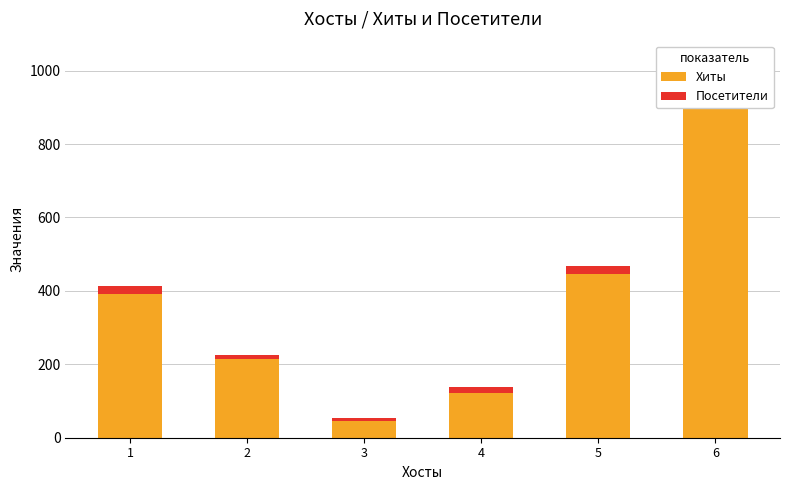

At which category does the chart reach its peak across all series?

6